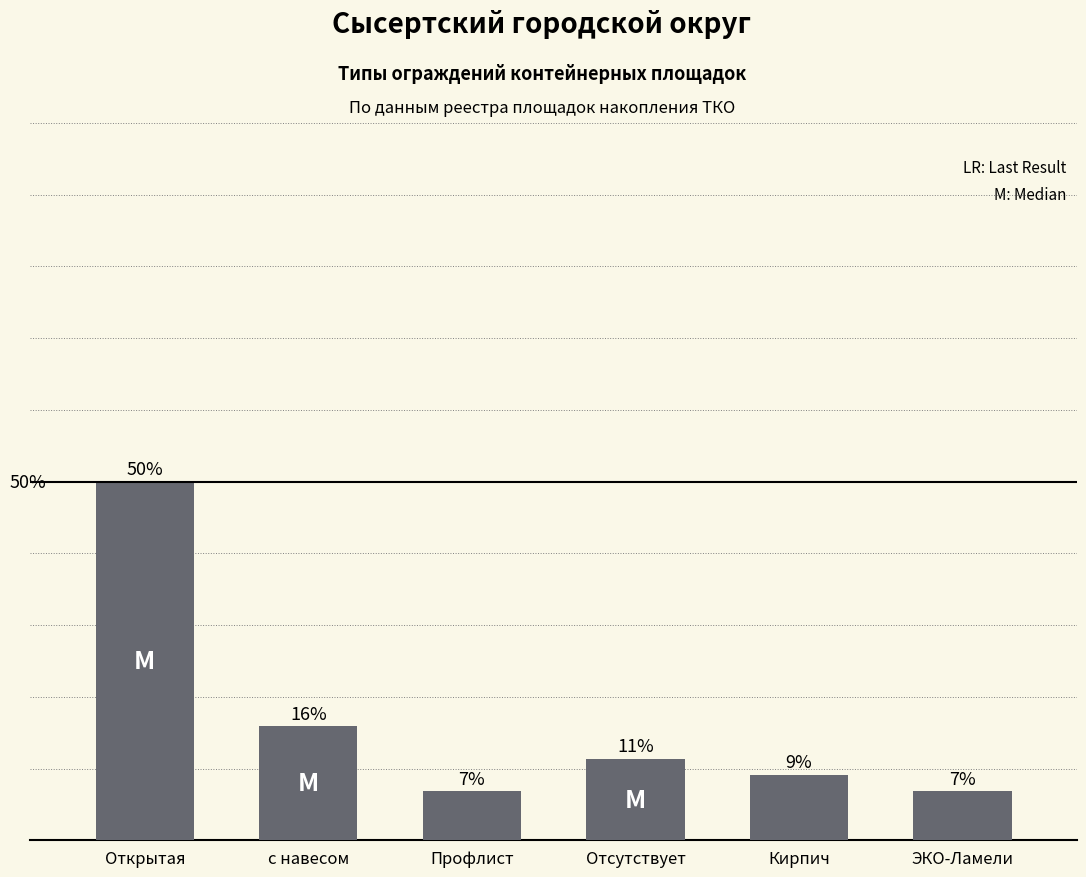

Does the chart contain any negative values?

No